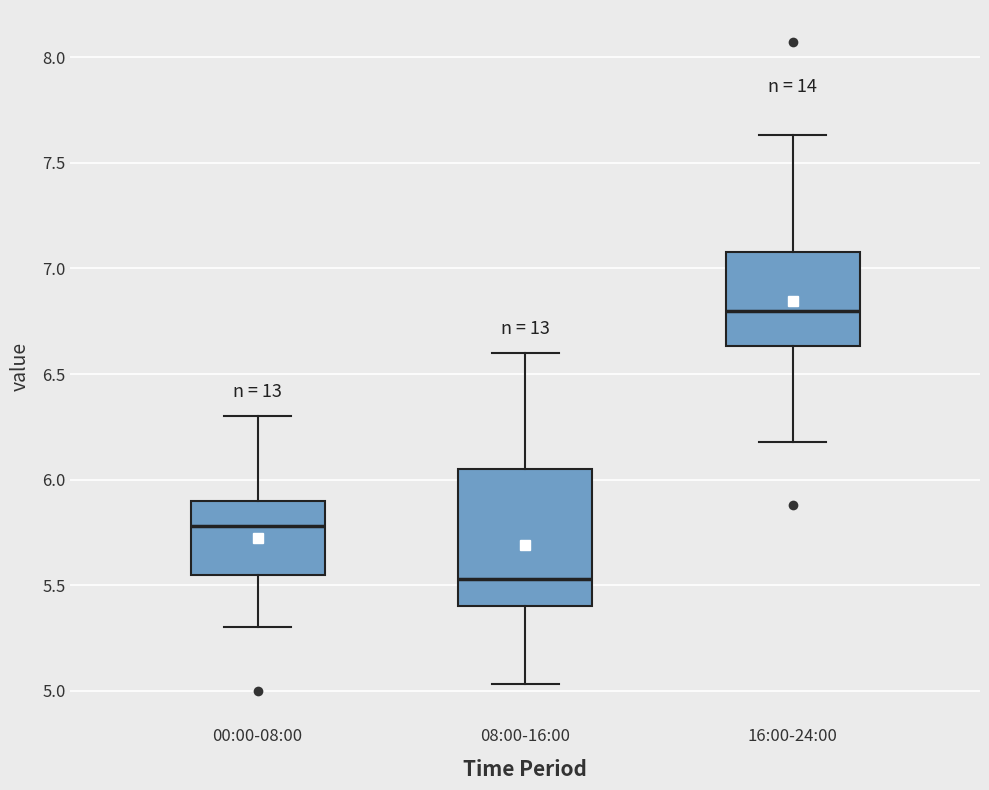

Reading left to right, read every box against the y-axis: the position of its median line, the range the box covers, and the ends of its whiskers. The values are not printed on the chart, so give them approximately, as read against the axis.

00:00-08:00: median 5.80, box 5.55 to 5.90, whiskers 5.30 to 6.30
08:00-16:00: median 5.55, box 5.40 to 6.05, whiskers 5.05 to 6.60
16:00-24:00: median 6.80, box 6.65 to 7.10, whiskers 6.20 to 7.65